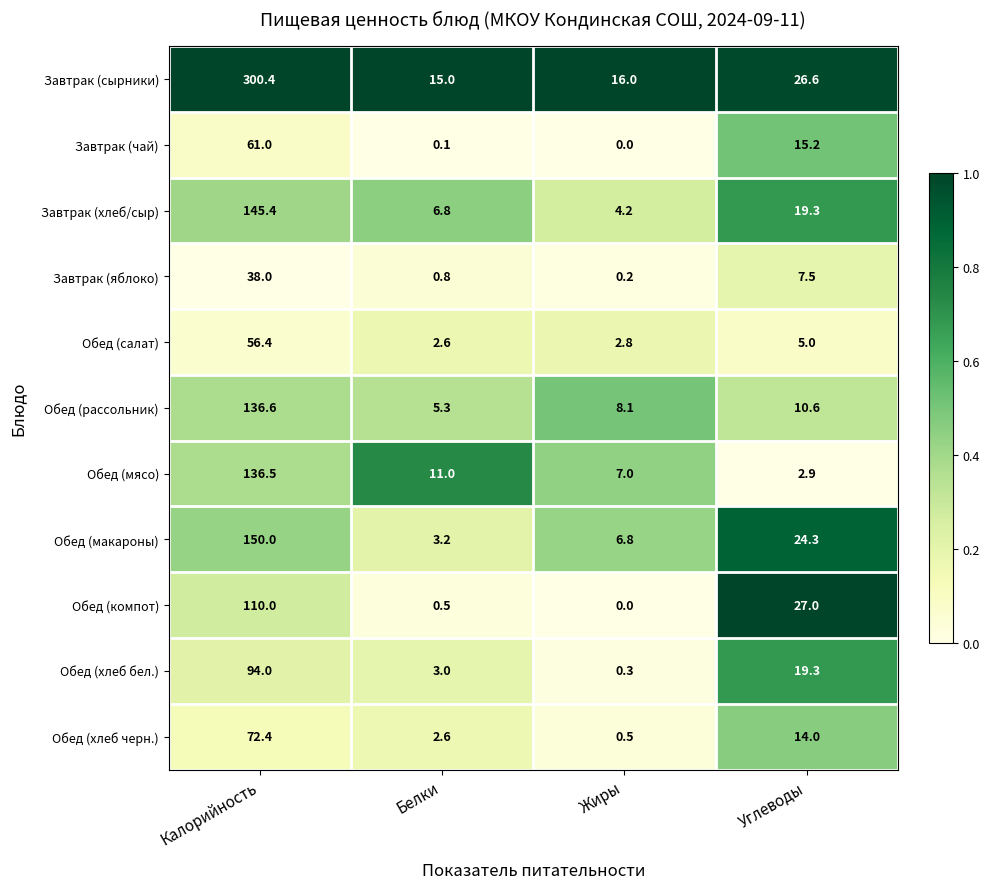

What is the sum of all Обед (мясо) values?

157.4